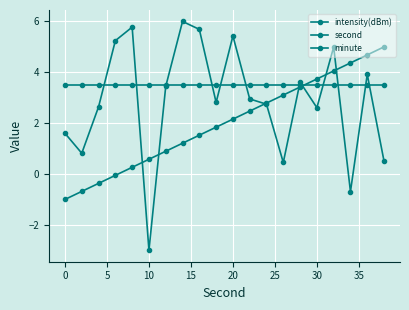

At which label does intensity(dBm) reach its minimum?

10